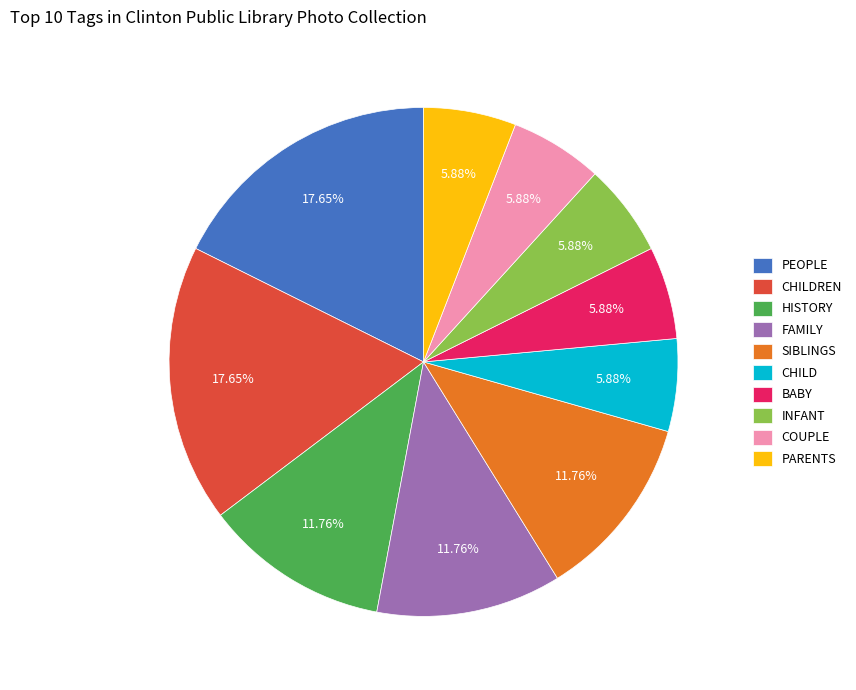

Which has a higher value, COUPLE or SIBLINGS?

SIBLINGS